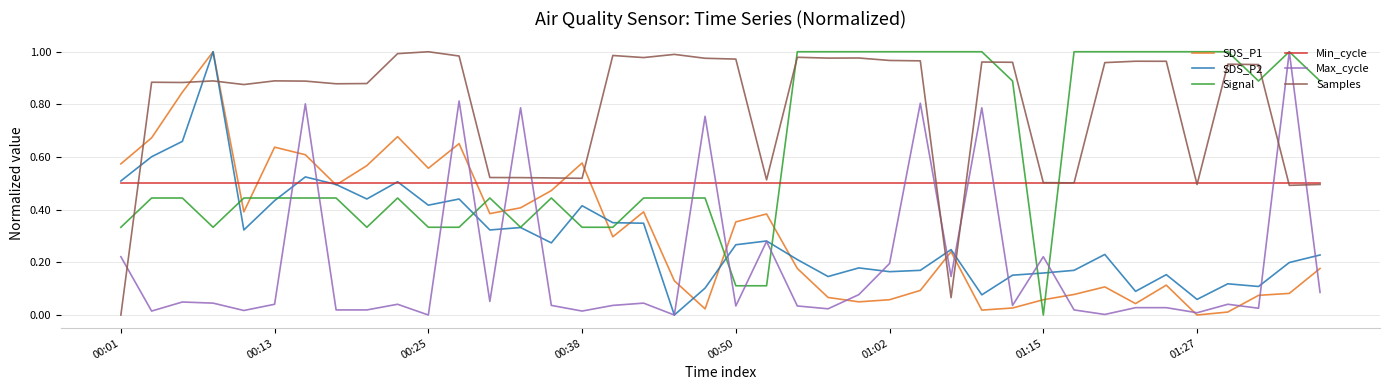

Which series has the largest total across all categories?

Samples